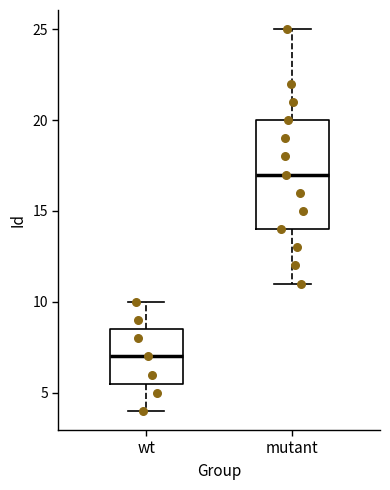

Reading left to right, read every box against the y-axis: the position of its median line, the range the box covers, and the ends of its whiskers. The values are not printed on the chart, so give them approximately, as read against the axis.

wt: median 7.0, box 5.5 to 8.5, whiskers 4.0 to 10.0
mutant: median 17.0, box 14.0 to 20.0, whiskers 11.0 to 25.0